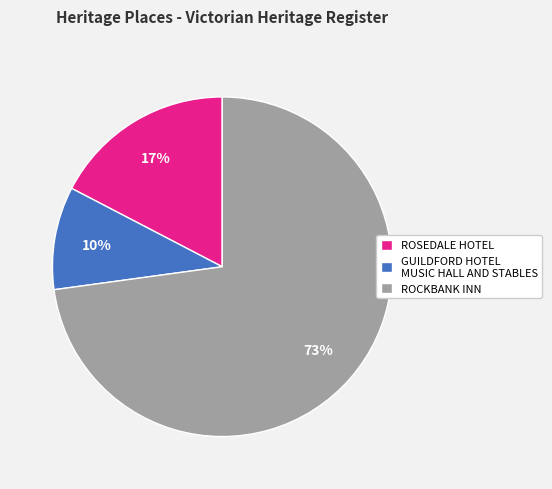

How many segments does this pie chart have?

3